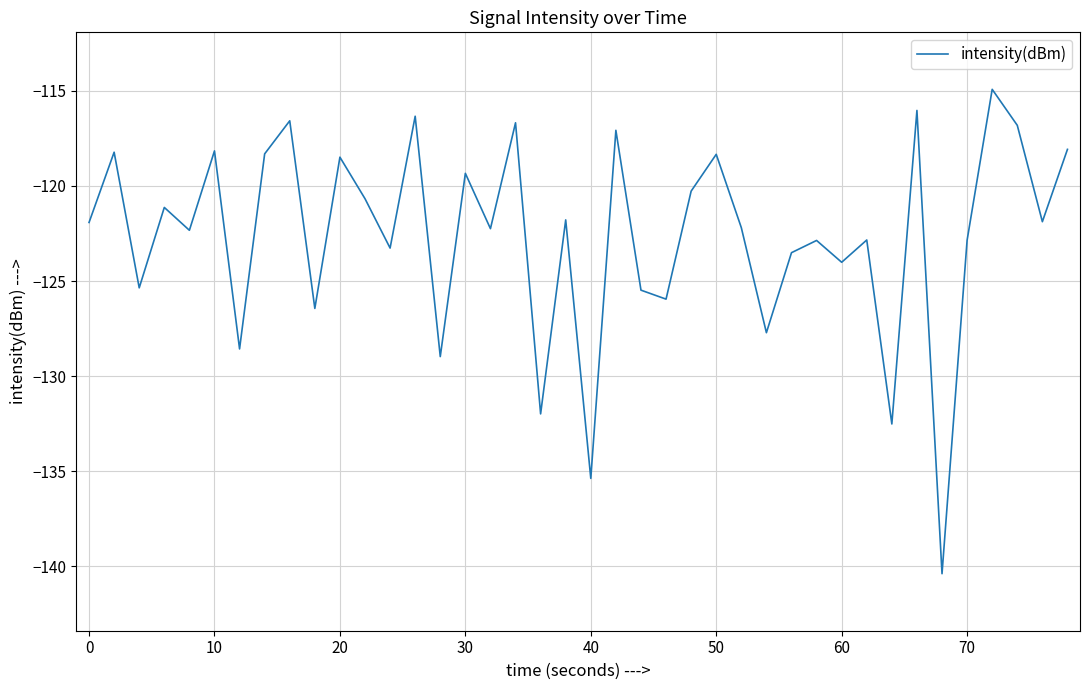

What is the minimum value shown in the chart?

-140.4